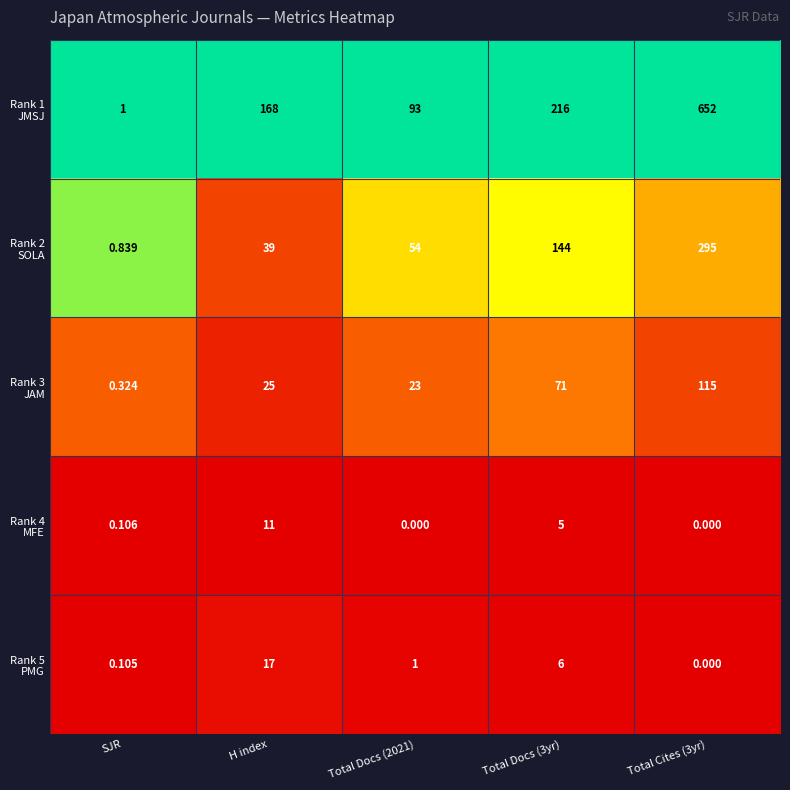

Which series has the largest total across all categories?

Rank 1 JMSJ